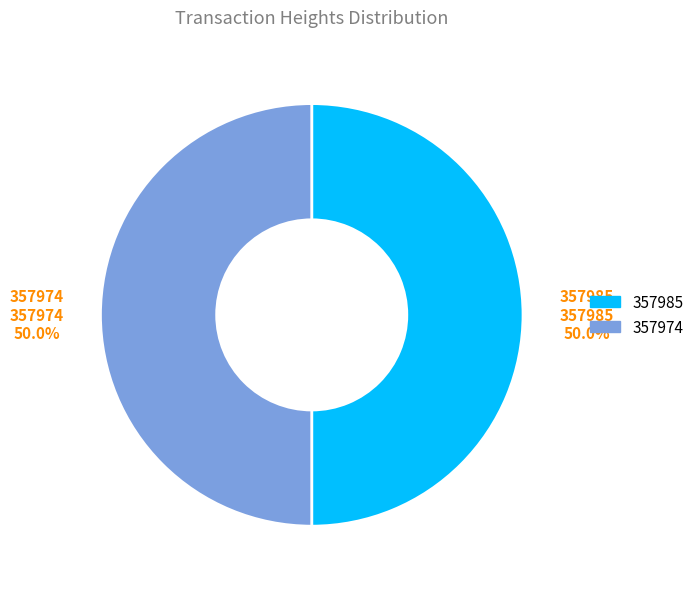

Is it true that 357985 is 50% of the pie?

True